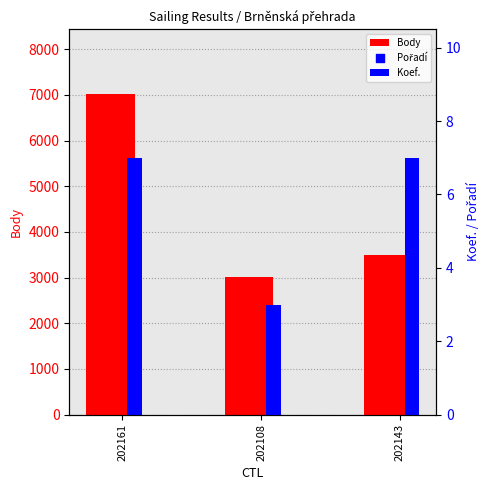

Which series reaches the minimum Y coordinate?

Pořadí